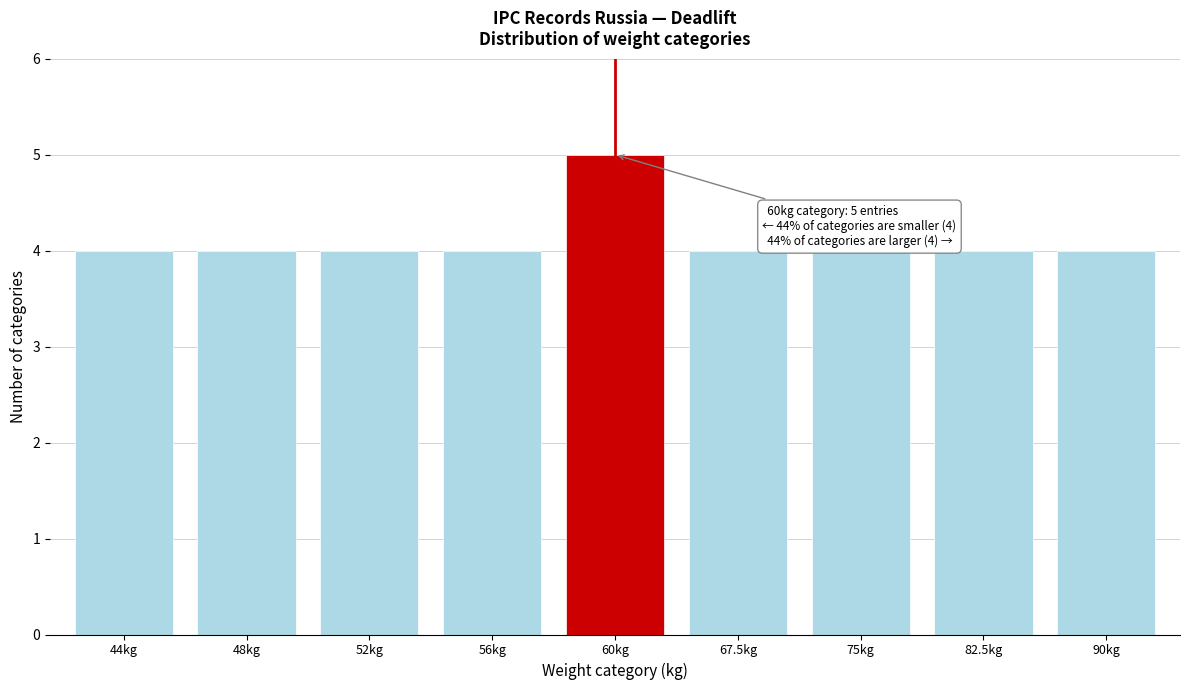

Reading left to right, transcribe all the data shown in this chart.

4	4	4	4	5	4	4	4	4